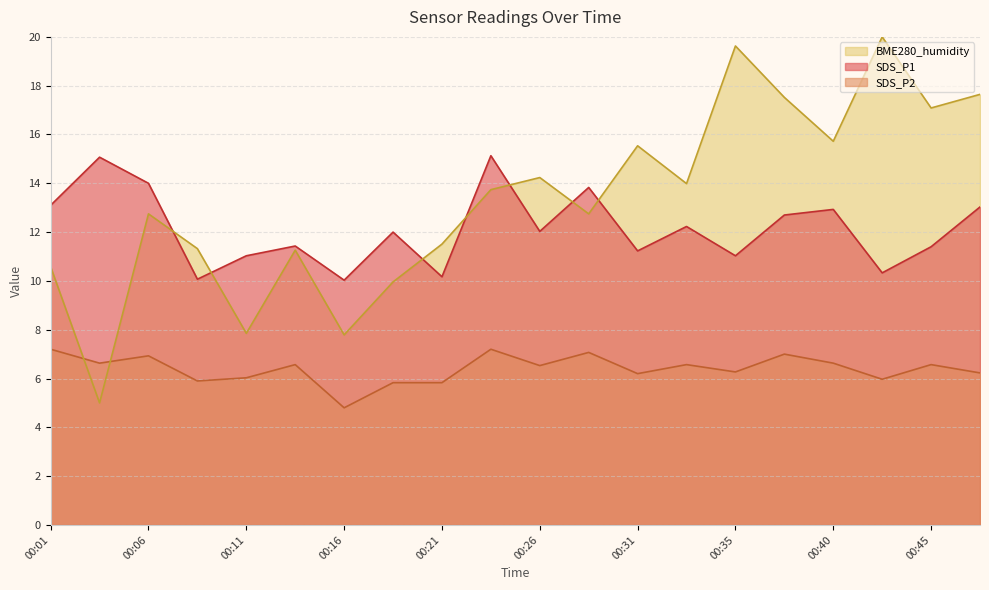

Reading left to right, extract all data points from this chart.

SDS_P1: 00:01=13.1	00:04=15.1	00:06=14.0	00:09=10.1	00:11=11.0	00:14=11.4	00:16=10.0	00:18=12.0	00:21=10.2	00:23=15.1	00:26=12.0	00:28=13.8	00:31=11.2	00:33=12.2	00:35=11.0	00:38=12.7	00:40=12.9	00:43=10.3	00:45=11.4	00:48=13.0
SDS_P2: 00:01=7.2	00:04=6.6	00:06=6.9	00:09=5.9	00:11=6.0	00:14=6.6	00:16=4.8	00:18=5.8	00:21=5.8	00:23=7.2	00:26=6.5	00:28=7.1	00:31=6.2	00:33=6.6	00:35=6.3	00:38=7.0	00:40=6.6	00:43=6.0	00:45=6.6	00:48=6.2
BME280_humidity: 00:01=10.6	00:04=5.0	00:06=12.7	00:09=11.3	00:11=7.9	00:14=11.3	00:16=7.8	00:18=10.0	00:21=11.5	00:23=13.7	00:26=14.2	00:28=12.7	00:31=15.5	00:33=14.0	00:35=19.6	00:38=17.5	00:40=15.7	00:43=20.0	00:45=17.1	00:48=17.6